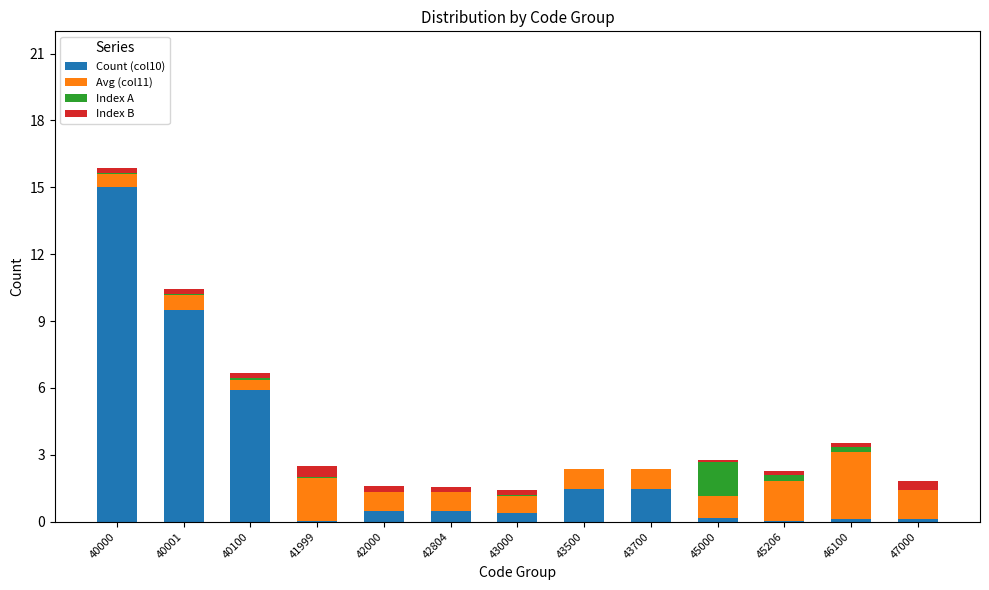

What is the sum of all Count (col10) values?

35.2